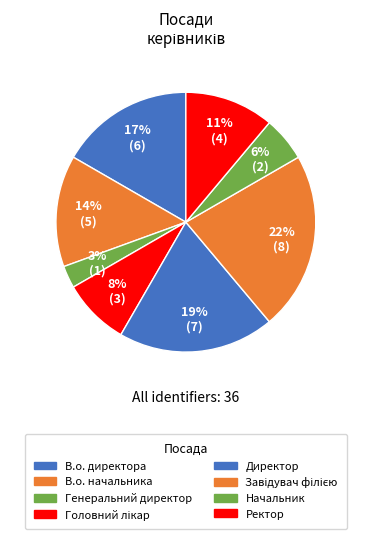

To the nearest percent, what percentage of the pie is Головний лікар?

8%